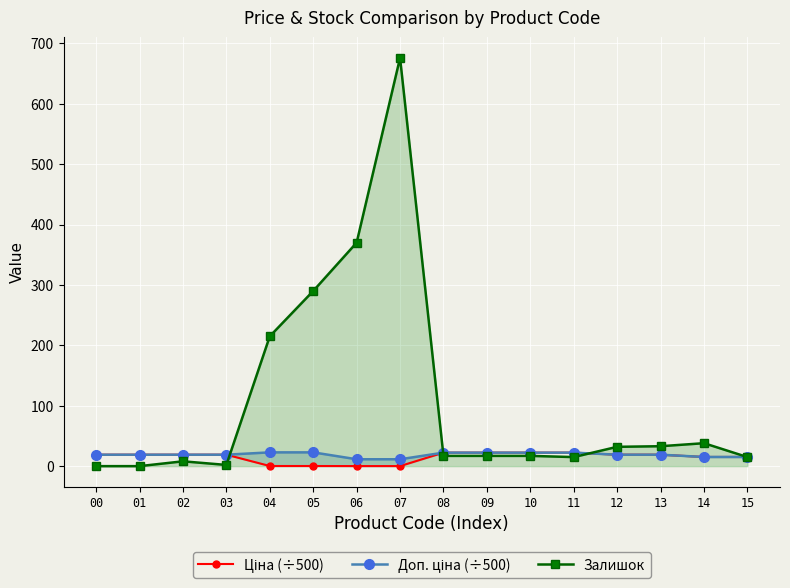

What is the value of the Ціна (÷500) point at the 4th from the left?

19.0